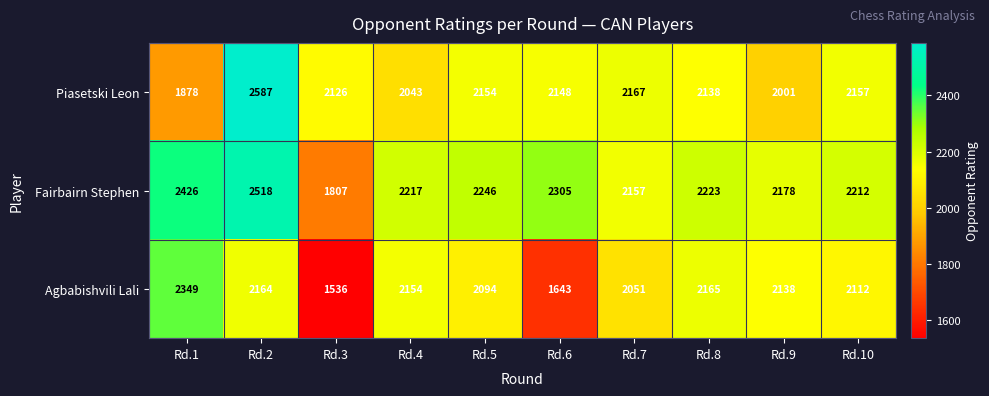

At how many categories does at least one series exceed 2453?

1